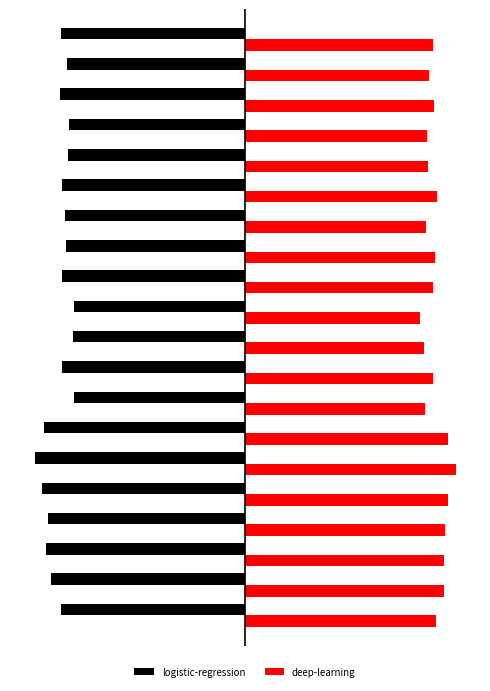

What are all the series names shown in the legend?

logistic-regression, deep-learning